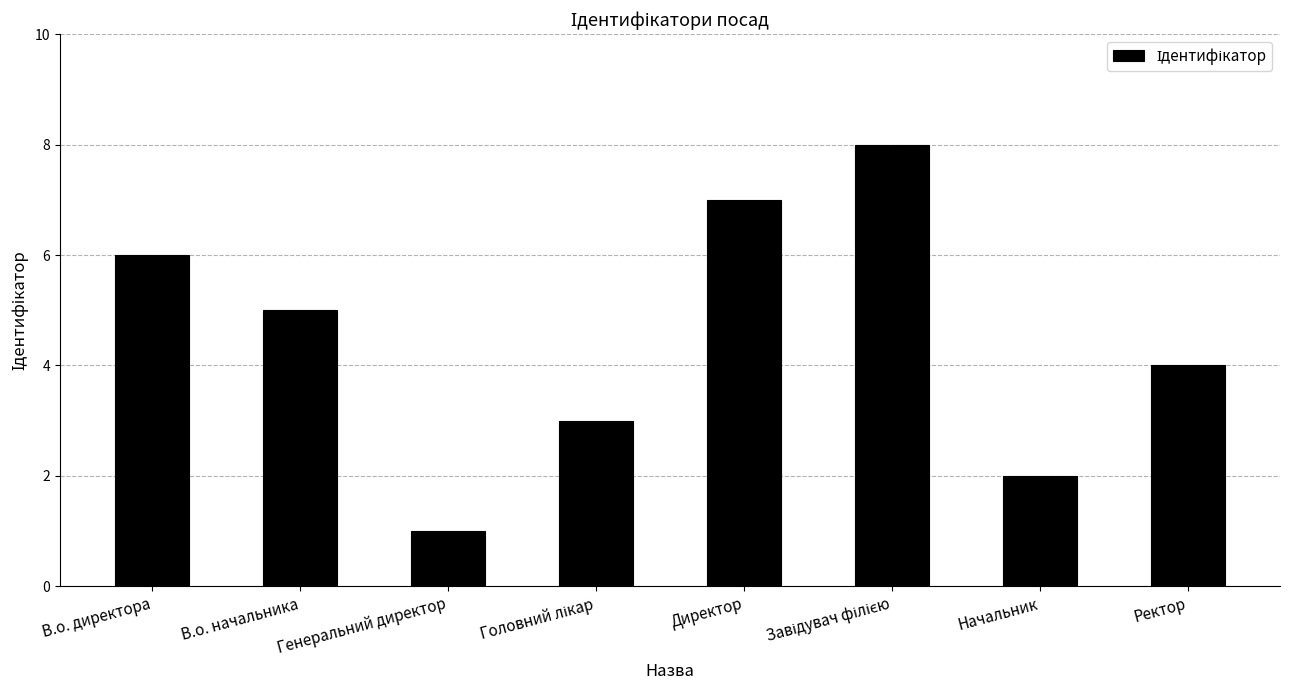

What is the change in value from В.о. начальника to Начальник?

-3